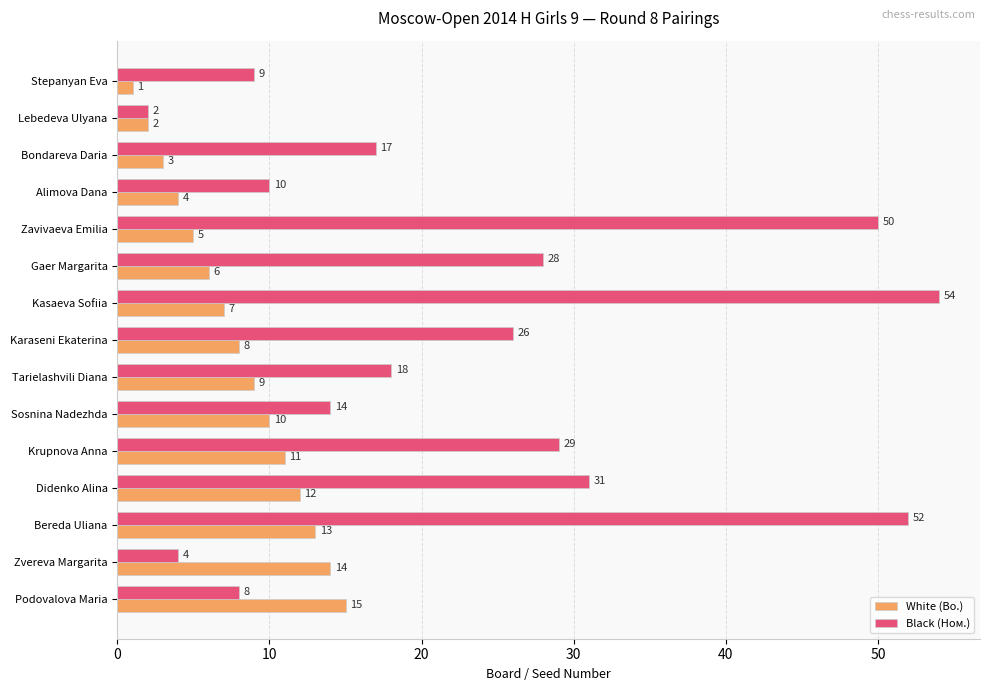

Is the value of White (Bo.) at Lebedeva Ulyana greater than the value of Black (Ном.) at Krupnova Anna?

No